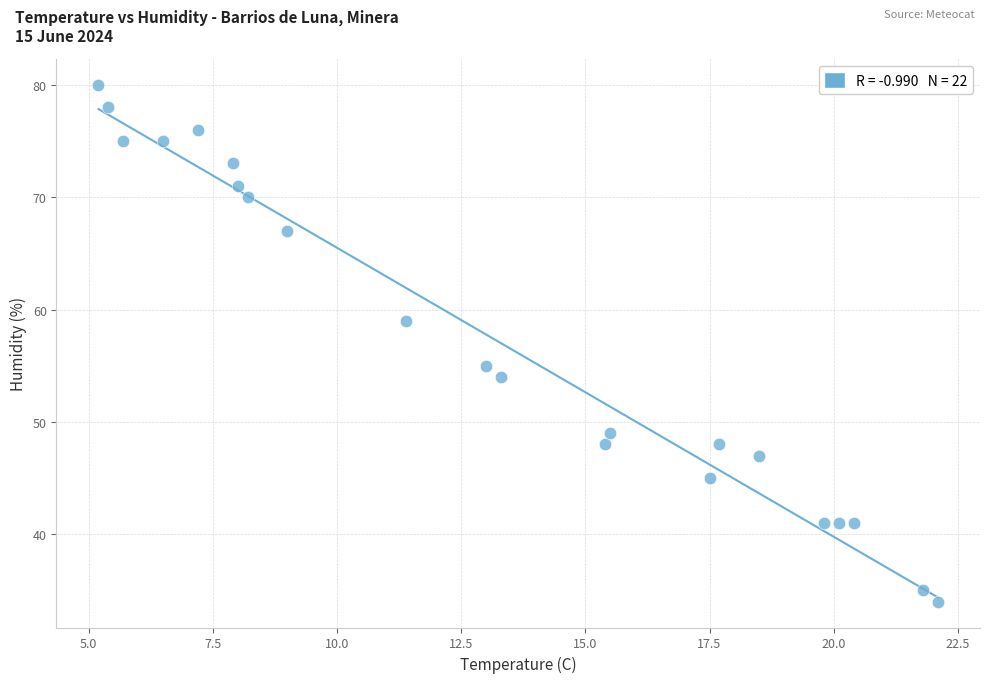

What is the range of Y values (max minus min)?

46